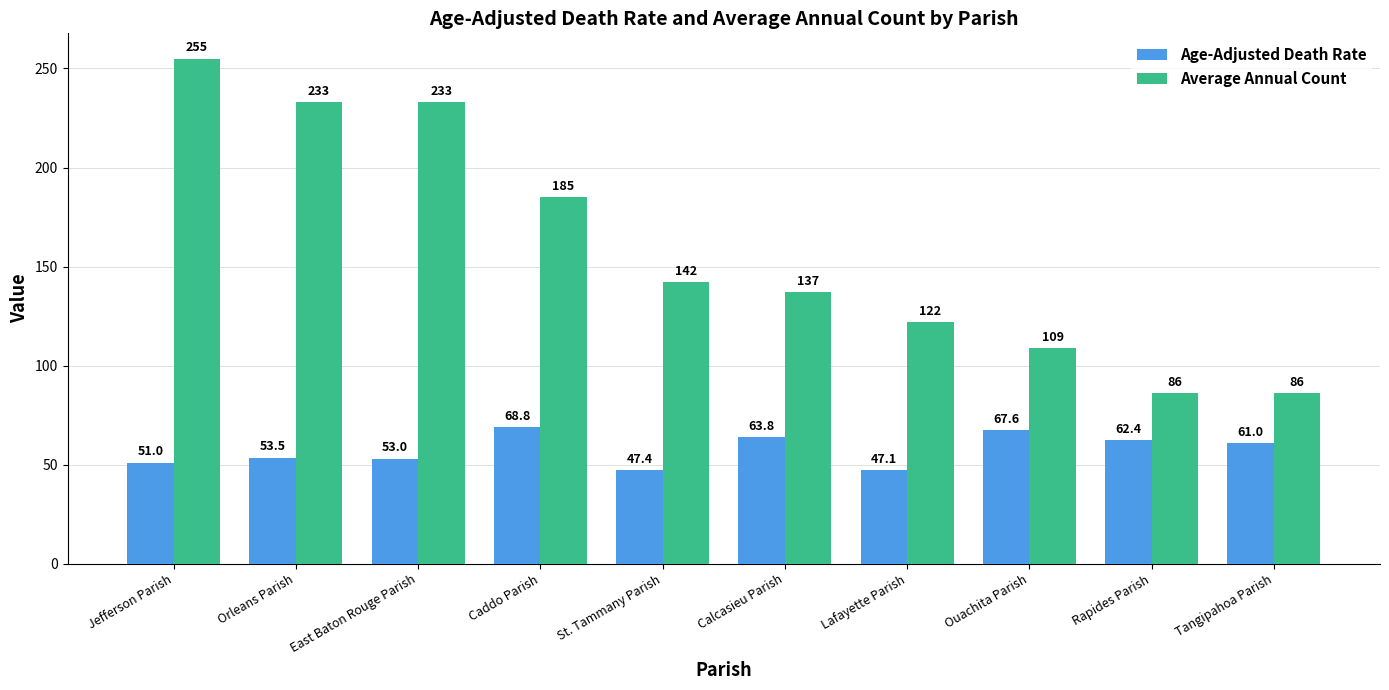

Is it true that Average Annual Count equals 185.0 at Caddo Parish?

True